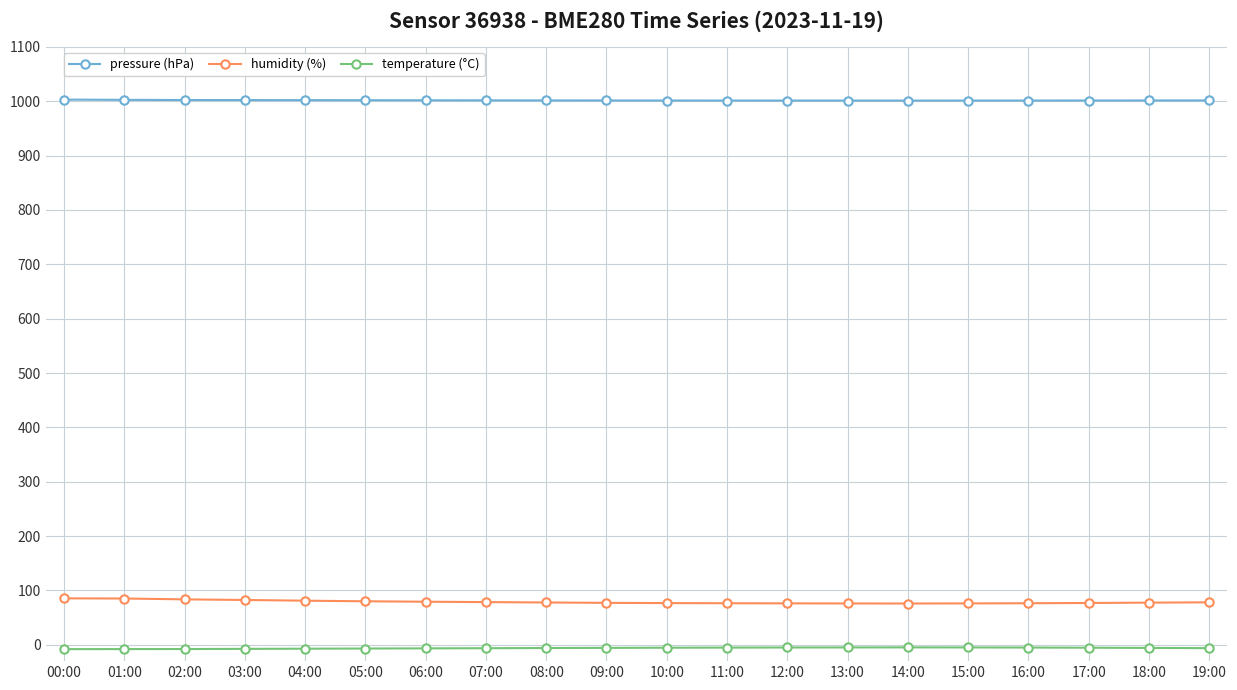

True or false: humidity (%) and temperature (°C) cross at least once.

False